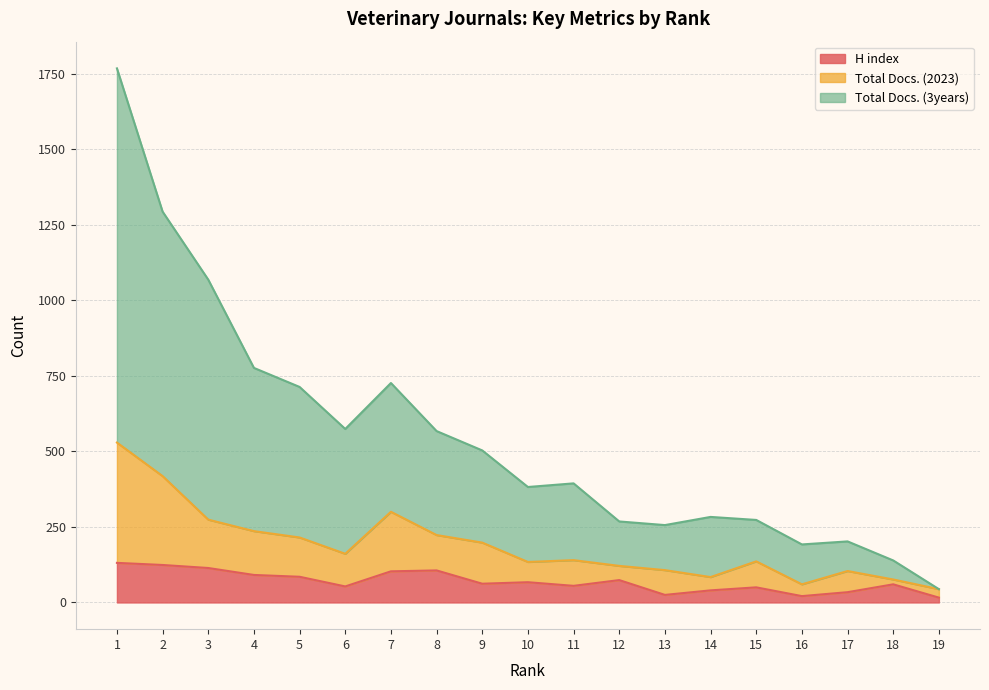

What is the maximum value for H index?

131